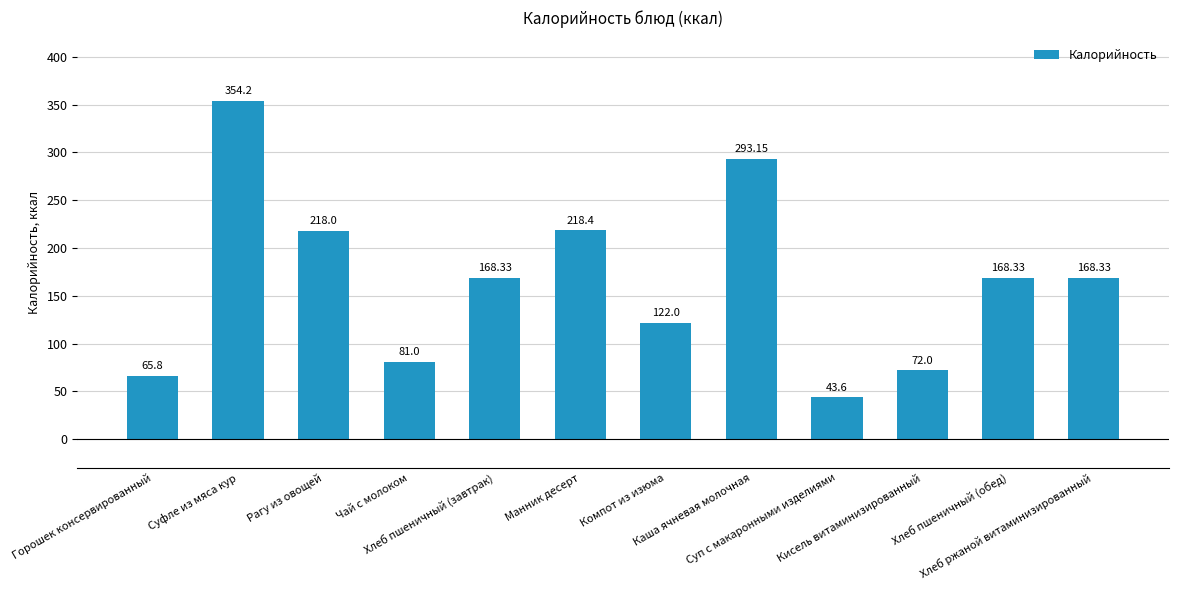

Count the number of categories in the chart.

12